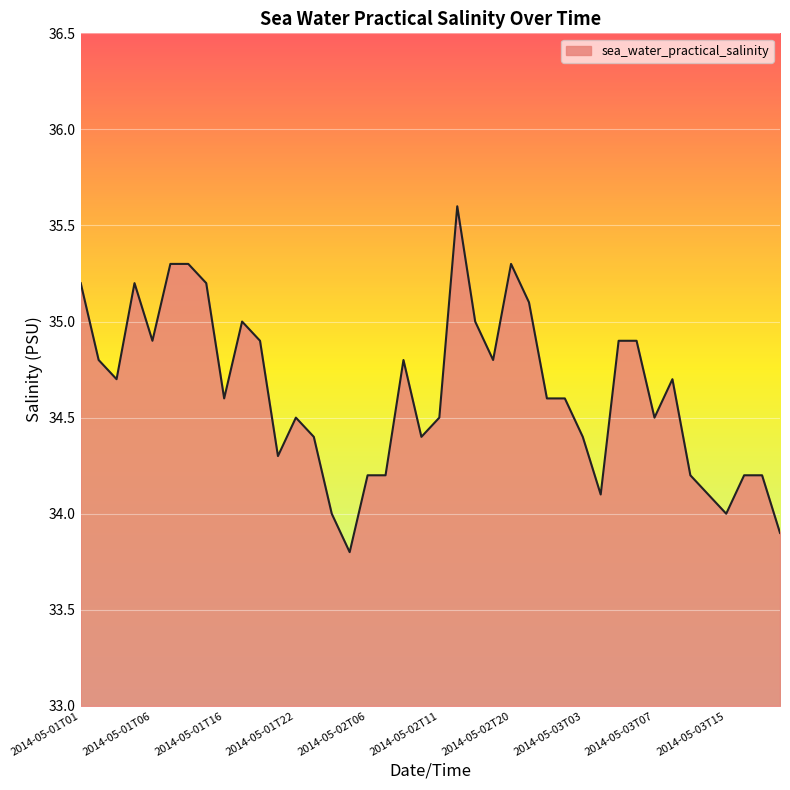

What is the difference between the maximum and minimum values?

1.8